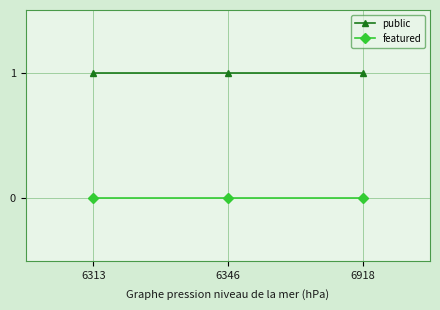

Is the value of featured at 6918 greater than the value of public at 6346?

No